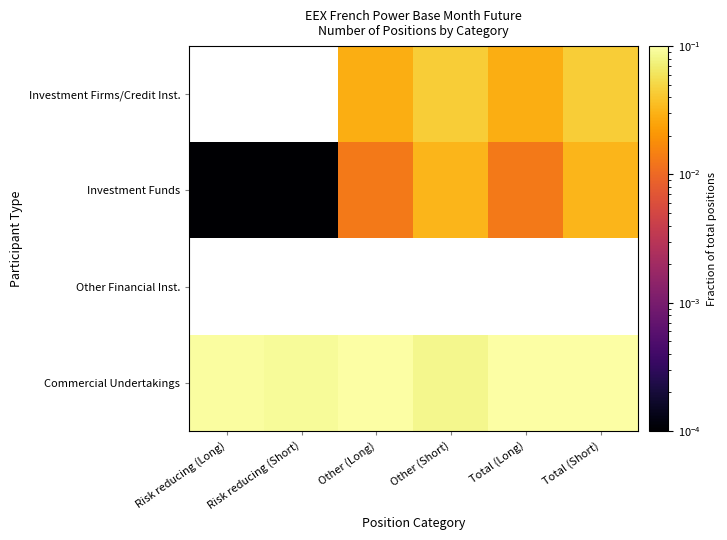

Which category has the highest value in the Investment Funds series?

Total (Short)